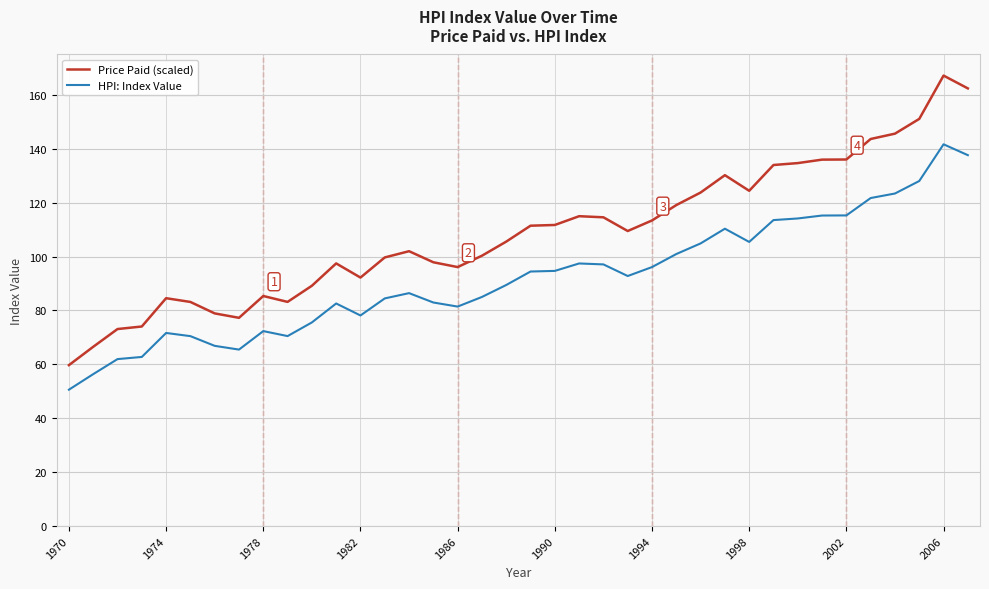

How many lines are shown in the chart?

2